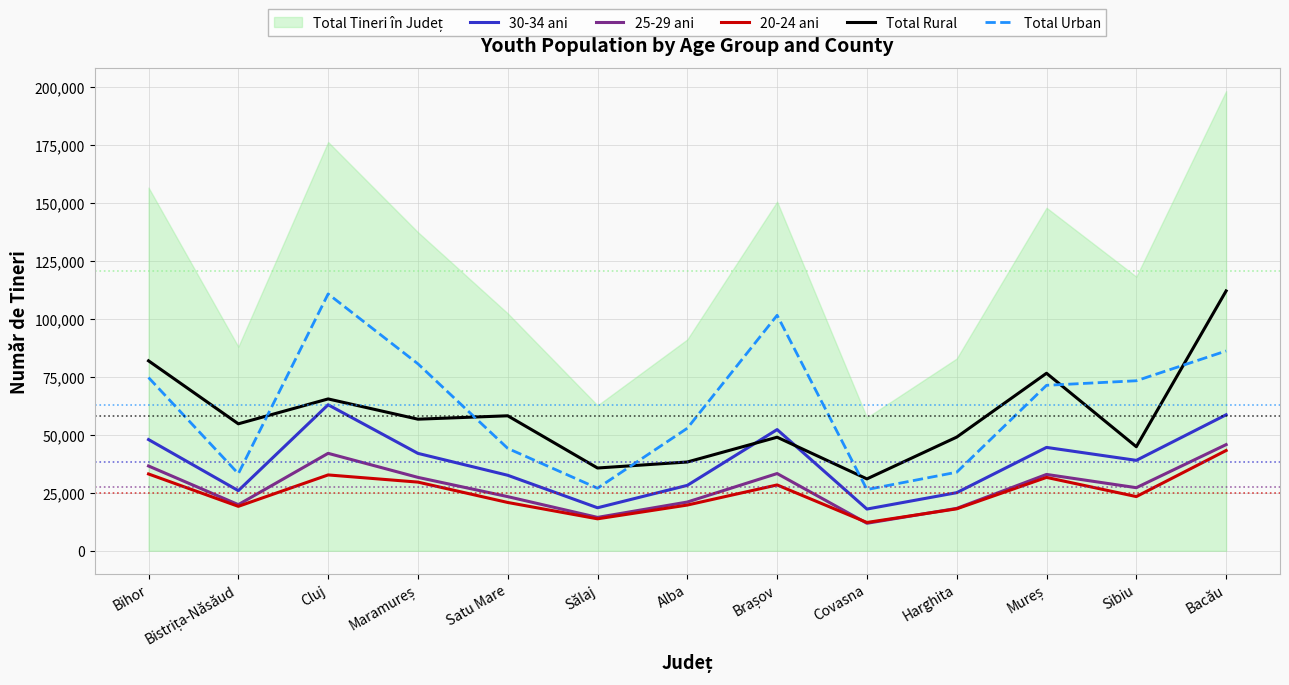

True or false: 20-24 ani has a value of 28234 at Satu Mare.

False